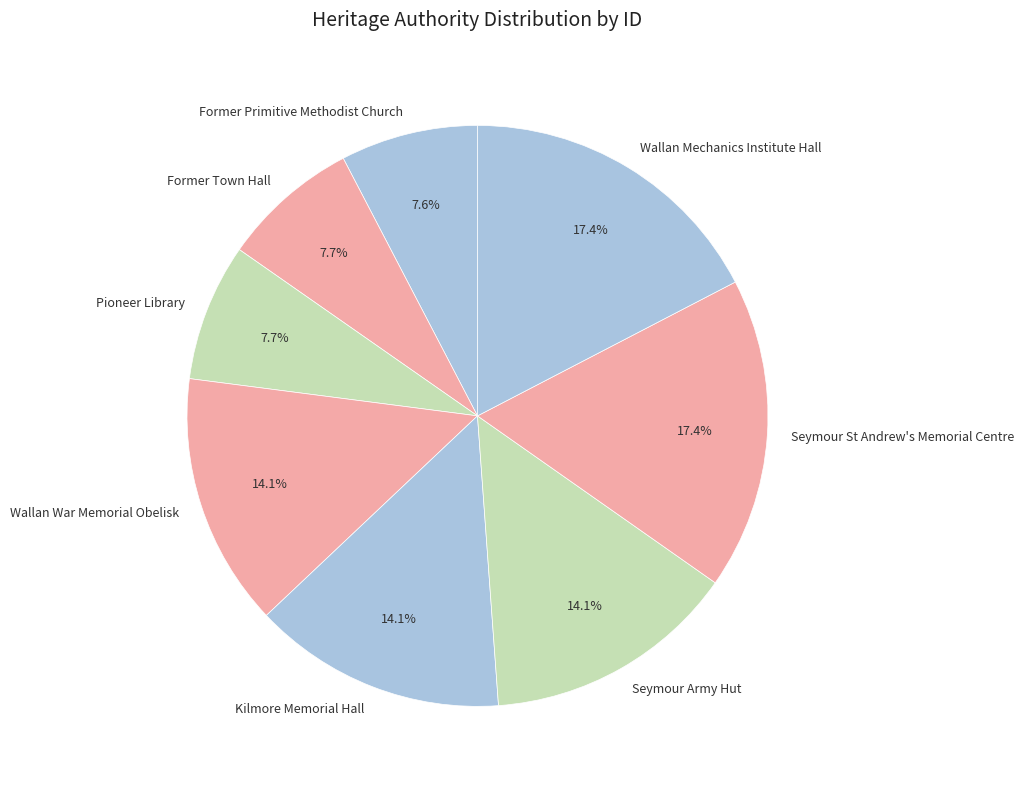

Does Former Town Hall represent more than half of the total?

No